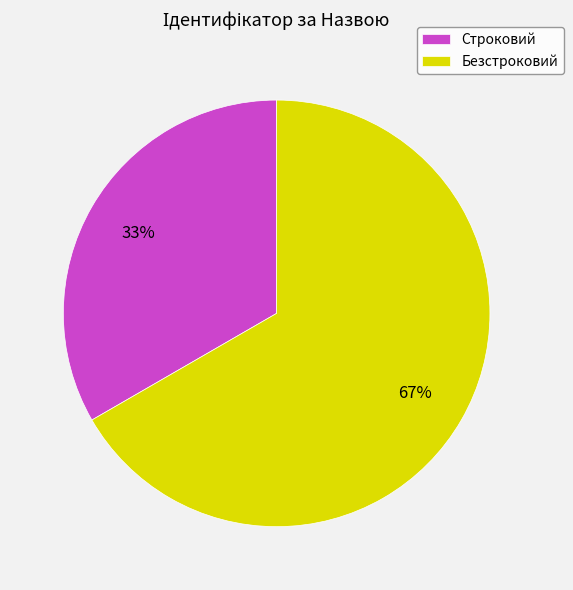

Does Строковий represent more than half of the total?

No